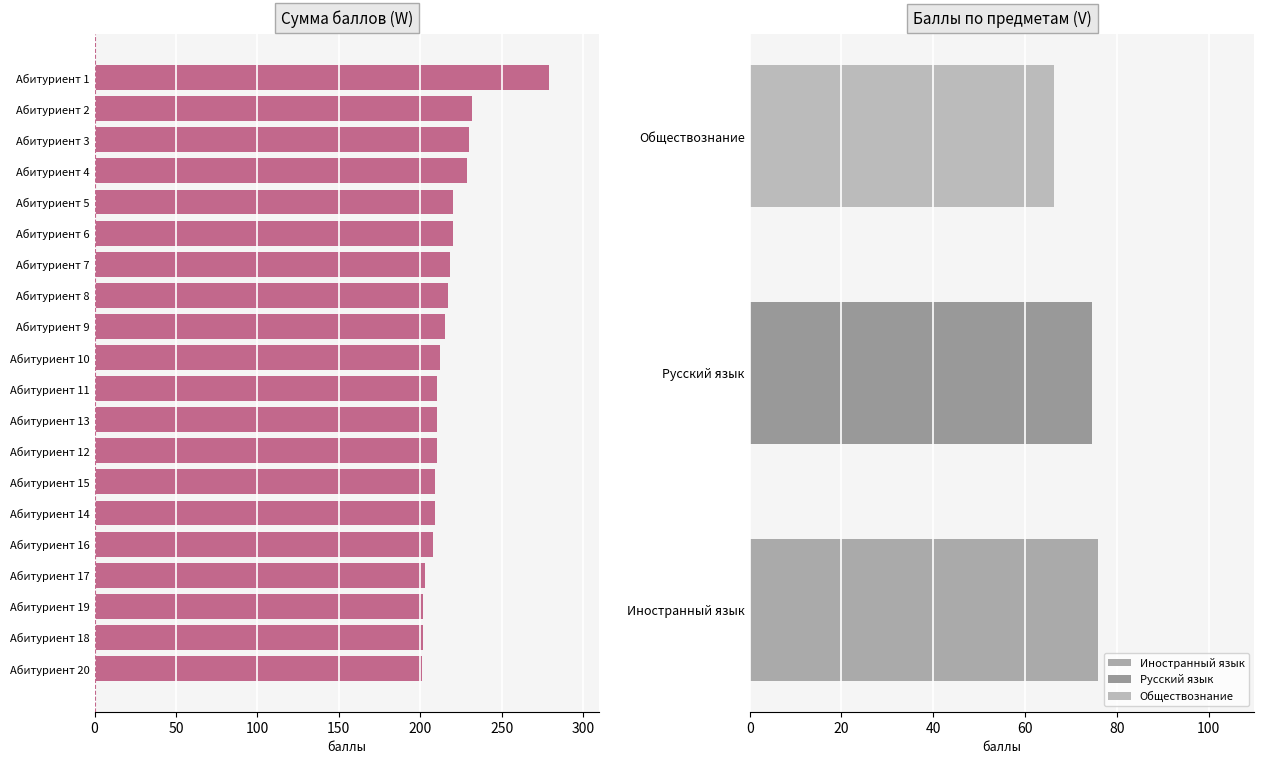

How many values are below 212?

10